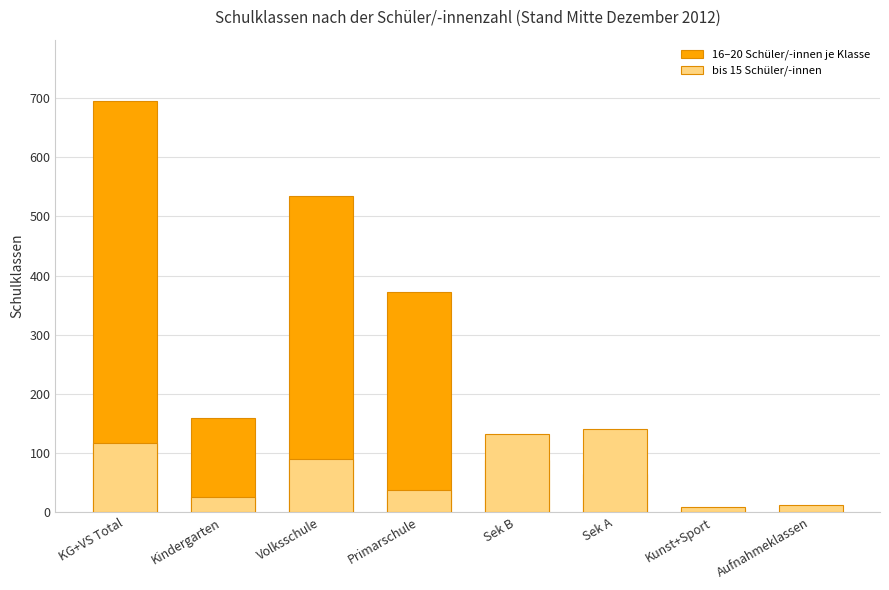

What is the label of the 1st bar from the left?

KG+VS Total